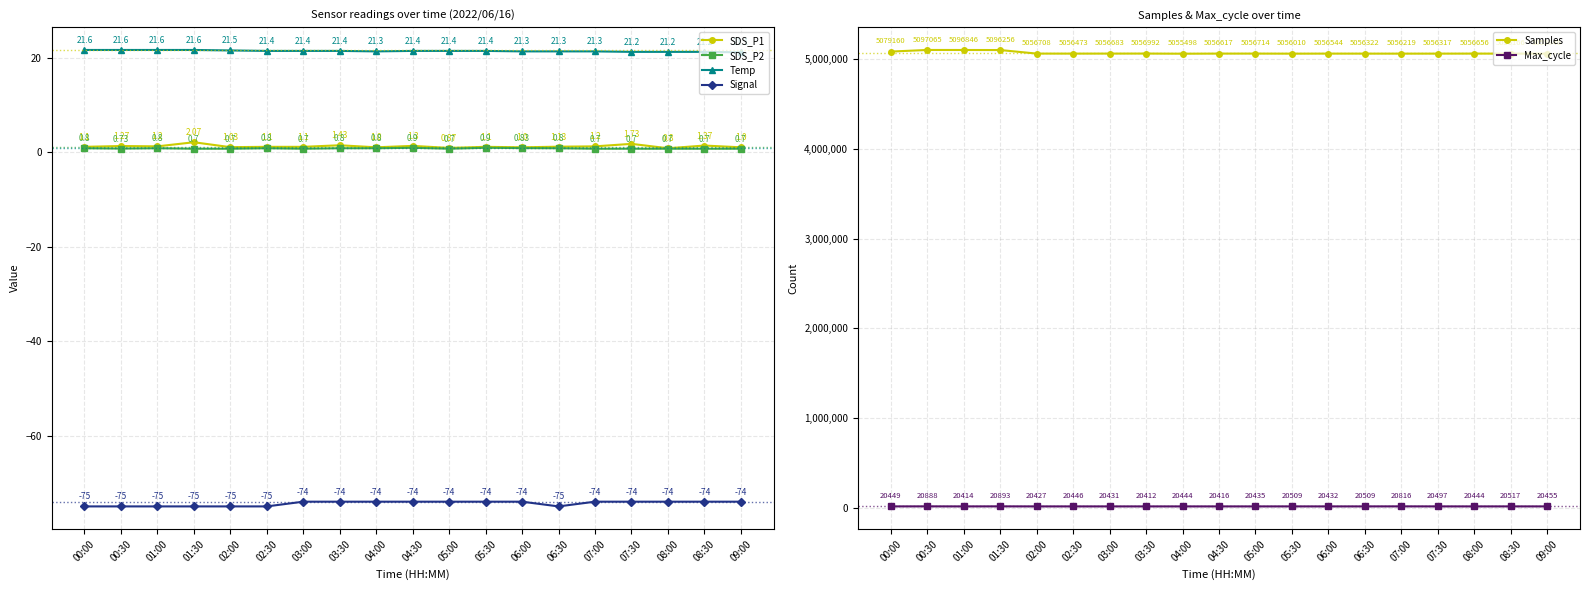

What is the greatest value displayed?

5097065.0